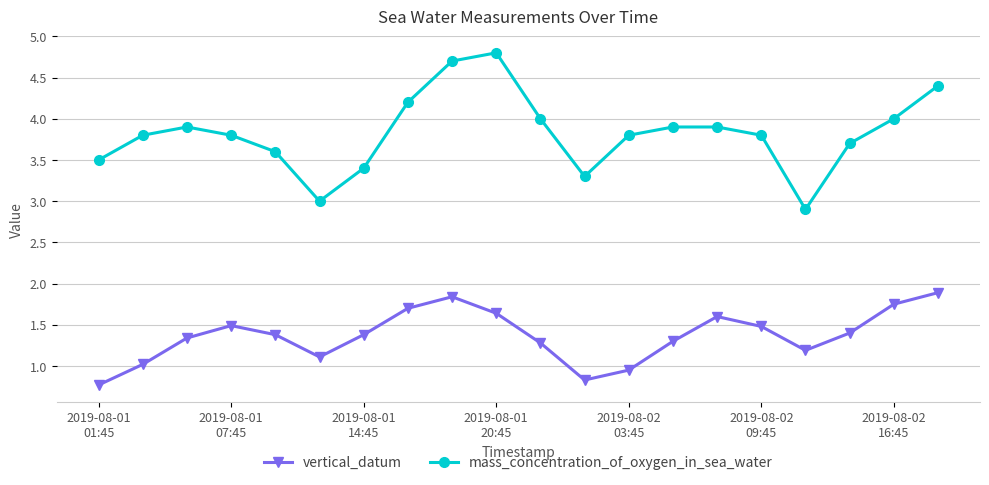

Which series has the largest total across all categories?

mass_concentration_of_oxygen_in_sea_water